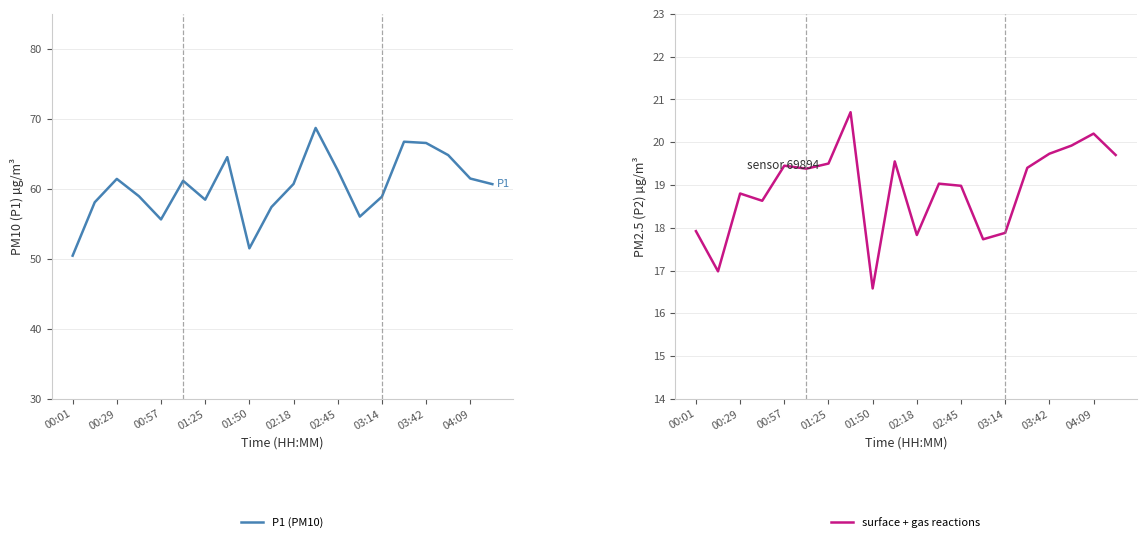

How many interior local peaks does the P2 (PM2.5) series have?

6